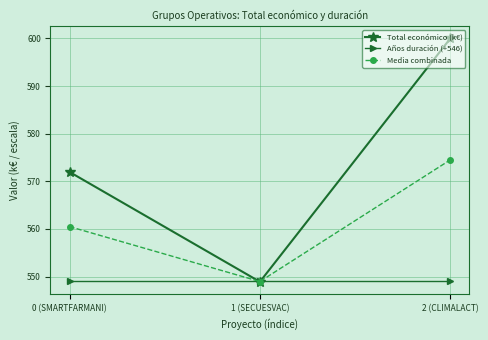

List the series in order of their peak value, highest first.

Total económico (k€), Media combinada, Años duración (+546)